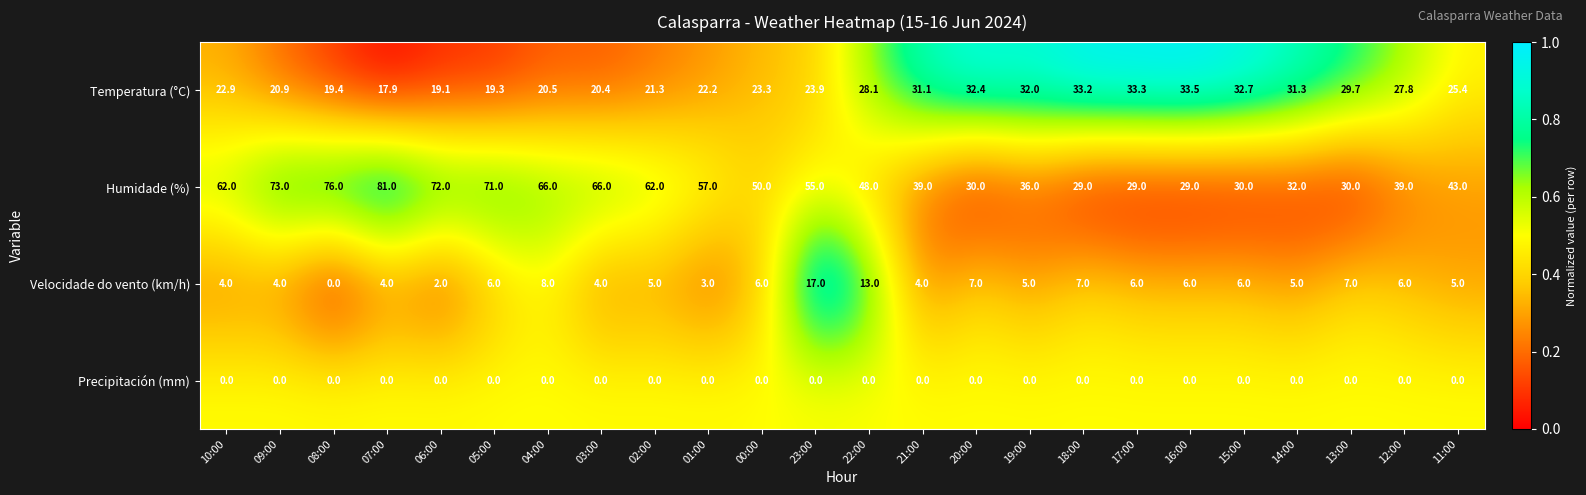

At 18:00, list the series in order from largest to smallest.

Temperatura (°C), Humidade (%), Velocidade do vento (km/h), Precipitación (mm)